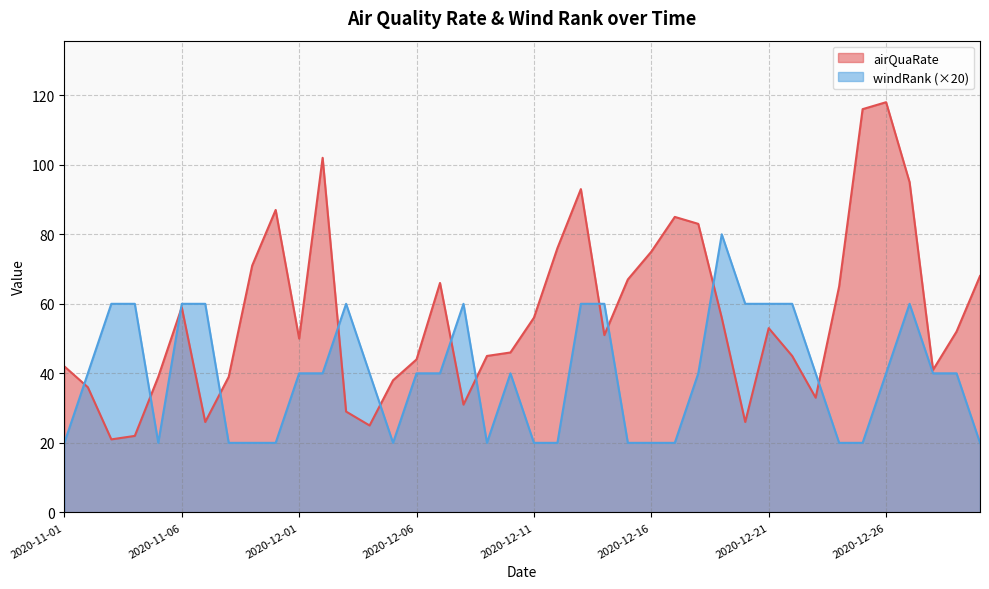

What is the difference between the windRank values at 2020-12-25 and 2020-11-07?

40